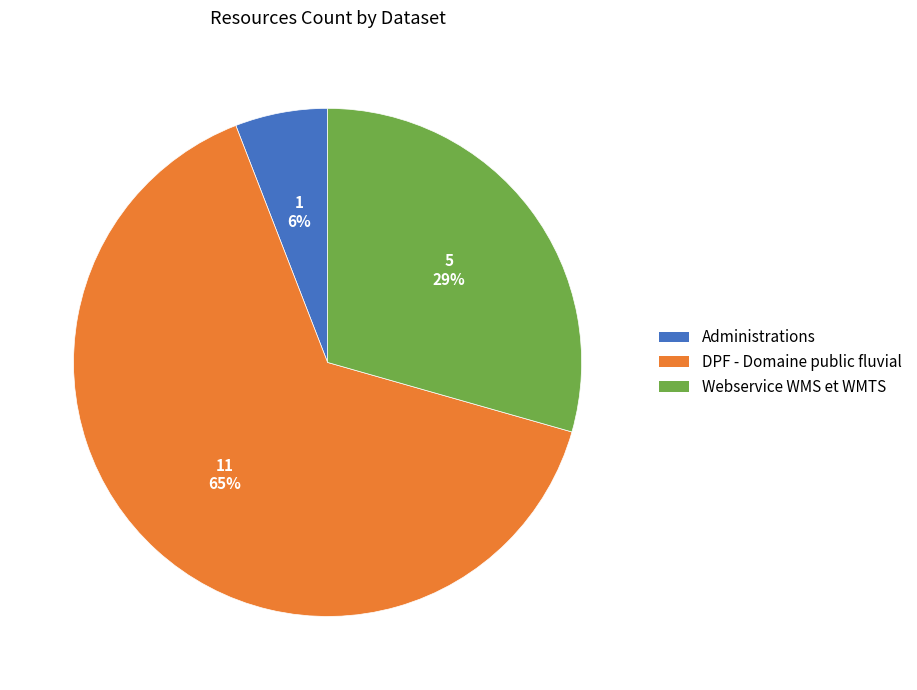

To the nearest percent, what is the average slice percentage?

33%